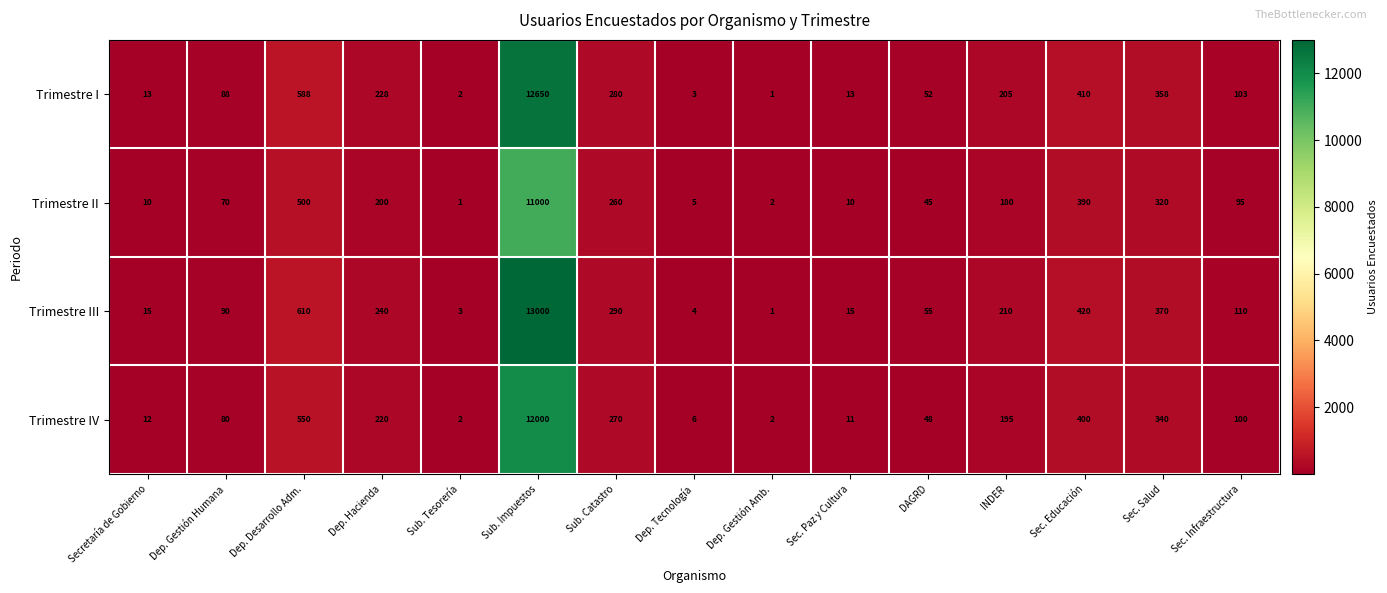

What is the total value across all series at Sub. Impuestos?

48650